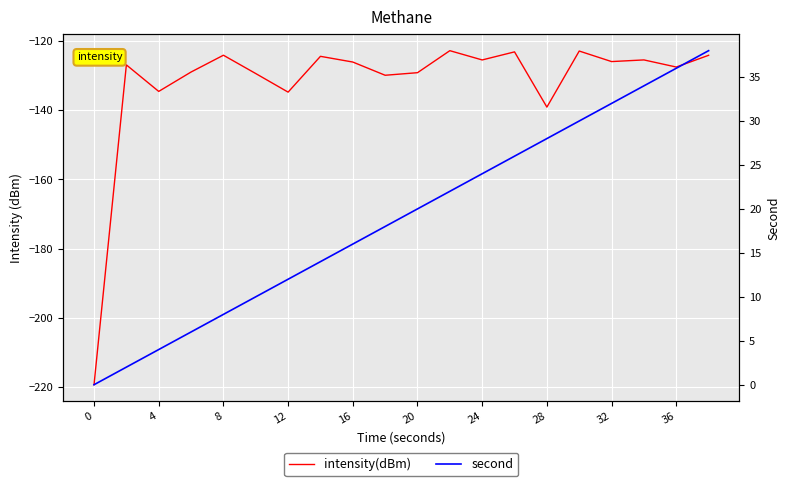

What is the total value across all series at 28?

-111.1